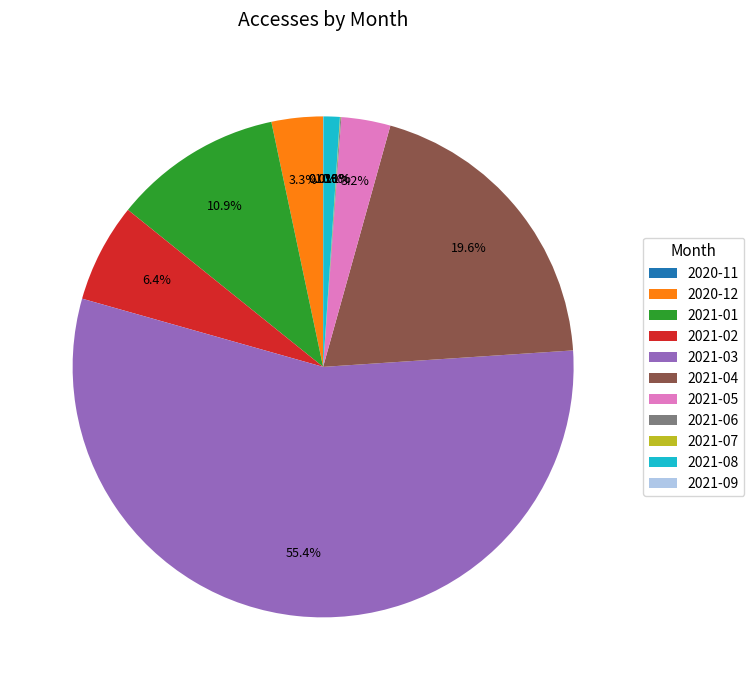

Which category has the biggest portion of the pie?

2021-03